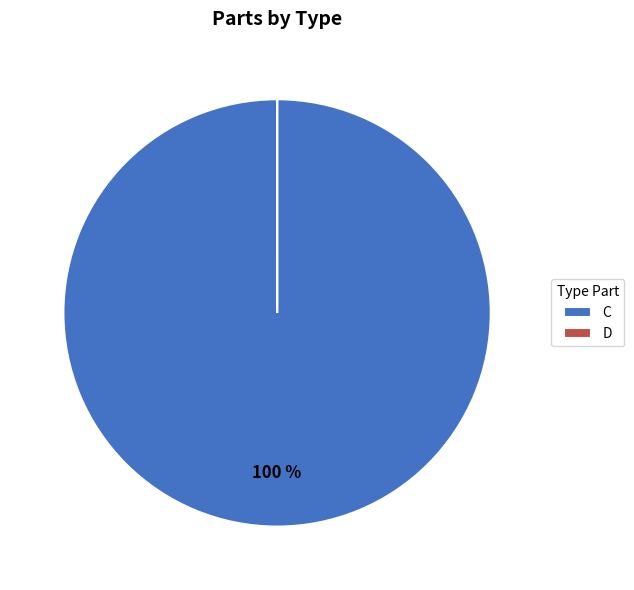

What is the majority slice?

C